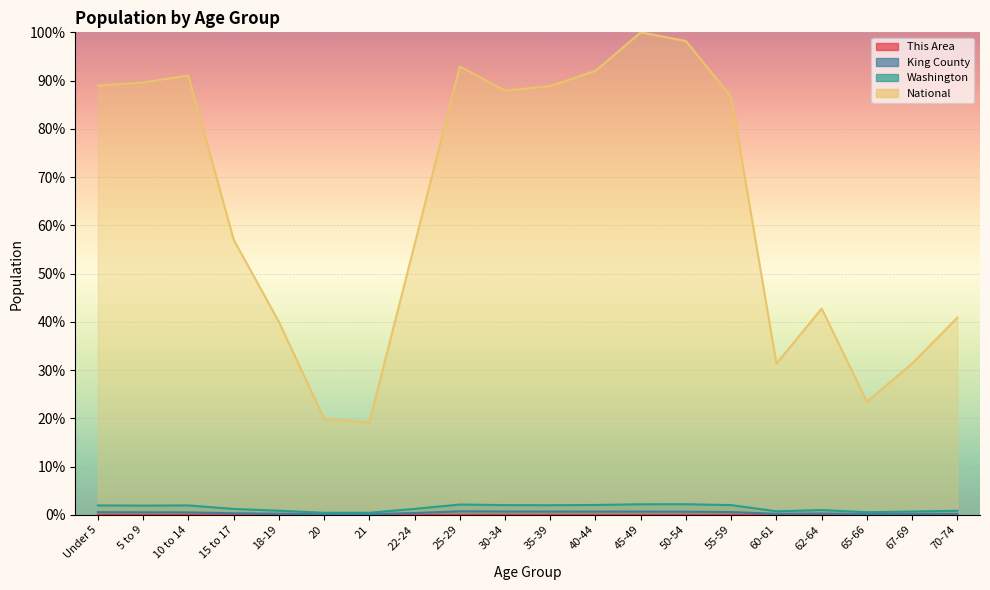

What is the label of the 8th point from the left?

22-24